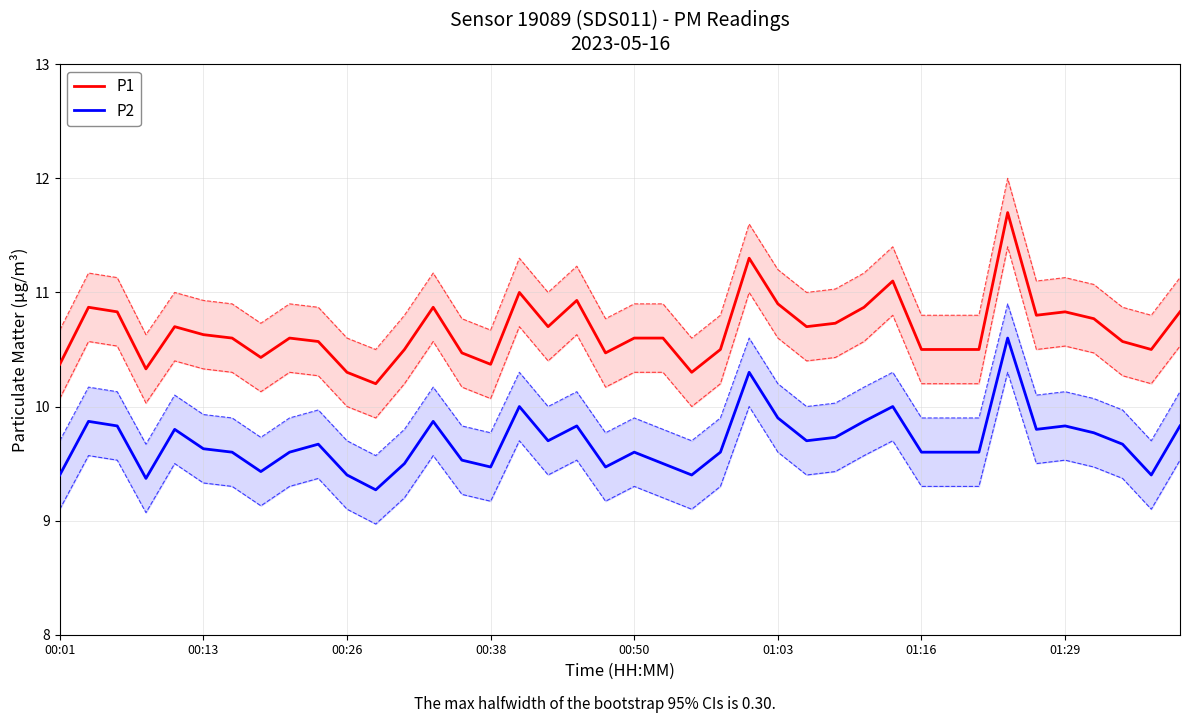

At 12, list the series in order from largest to smallest.

P1, P2